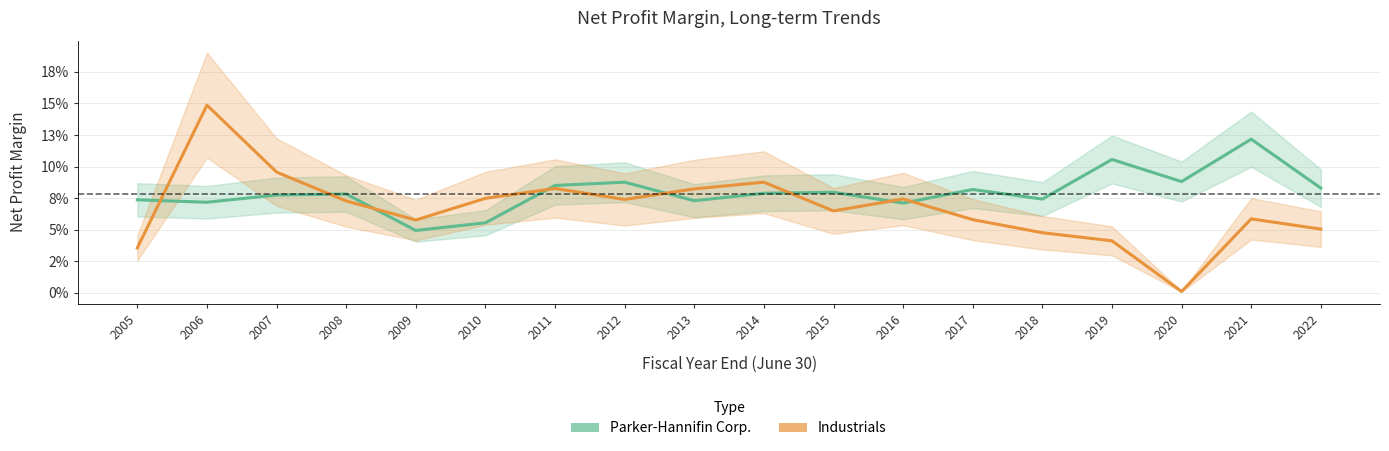

List the series in order of their peak value, lowest first.

Parker-Hannifin Corp., Industrials